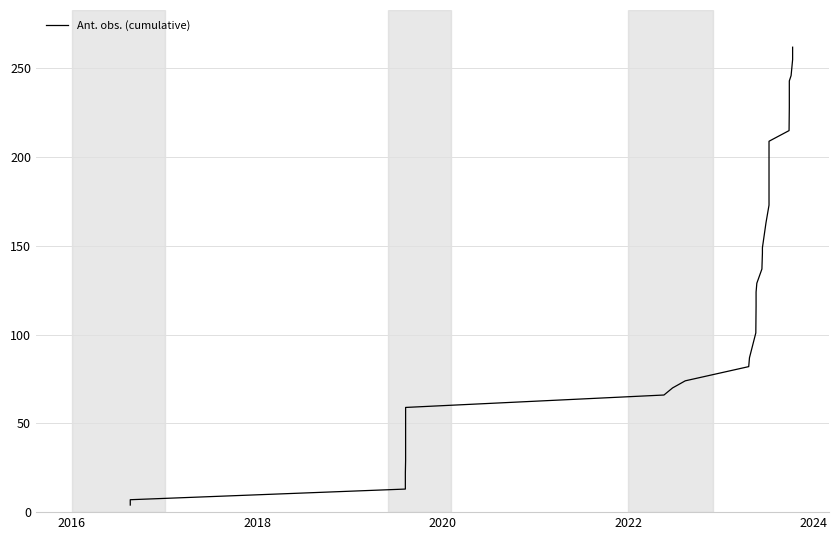

What is the minimum value shown in the chart?

4